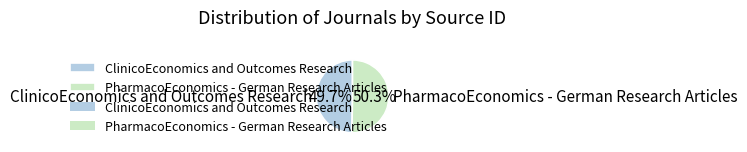

To the nearest percent, what is the difference between the ClinicoEconomics and Outcomes Research and PharmacoEconomics - German Research Articles slice percentages?

1%